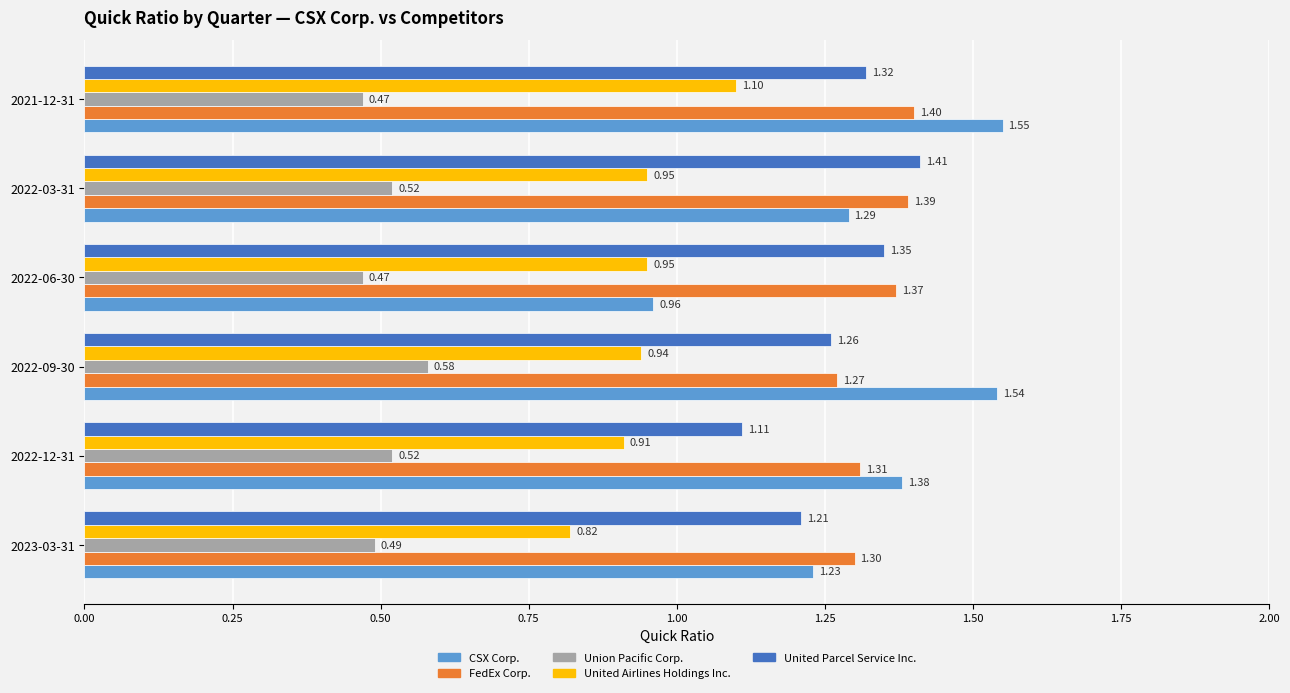

Which series has the widest spread of values?

CSX Corp.